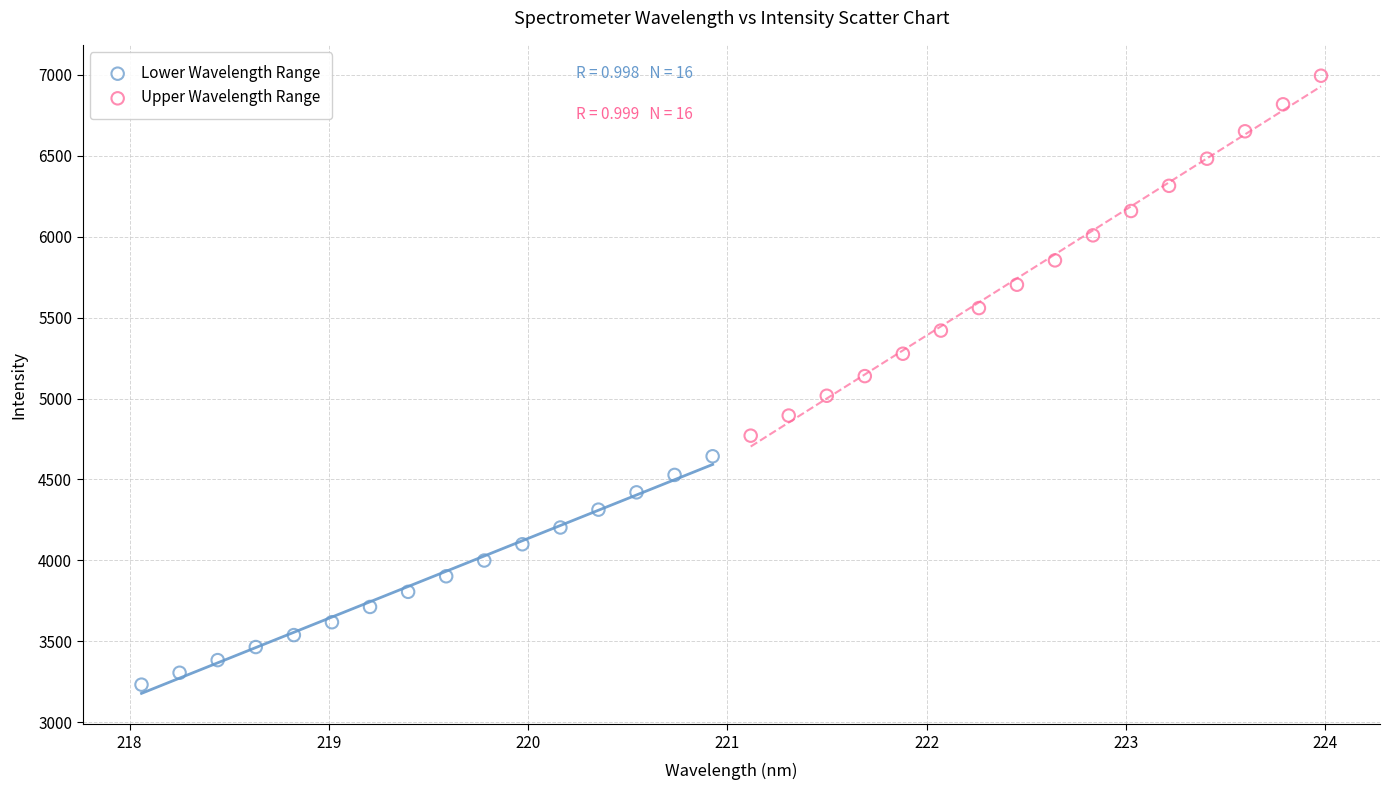

Which series has the widest spread of Y values?

Upper Wavelength Range